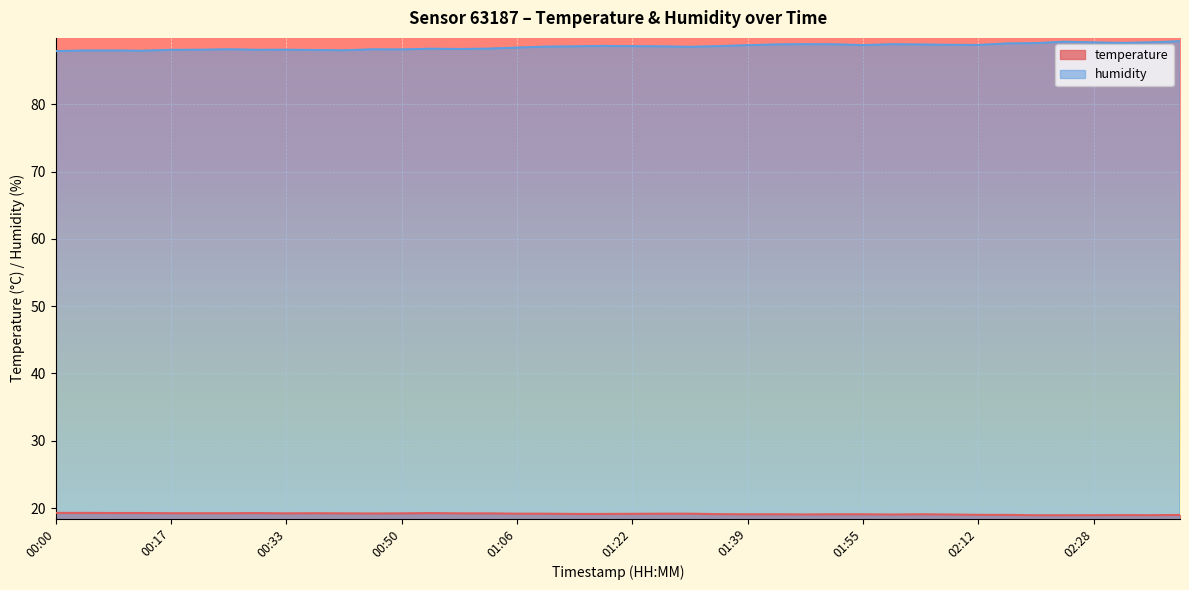

What are all the series names shown in the legend?

temperature, humidity